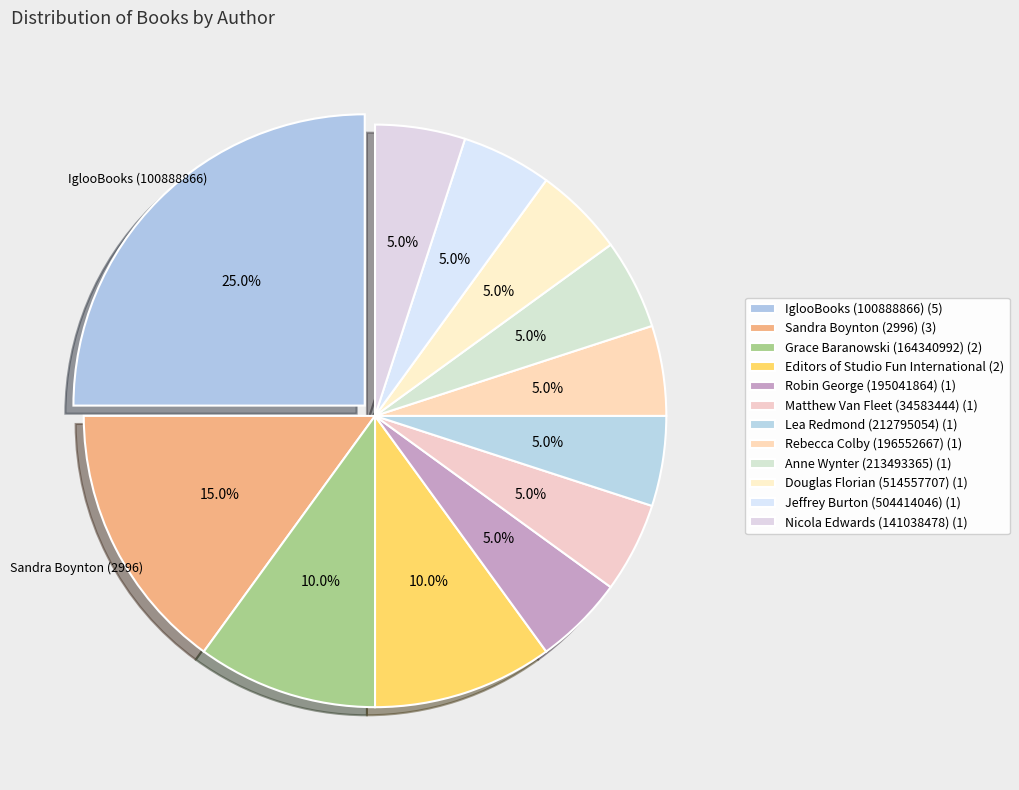

How many segments does this pie chart have?

12